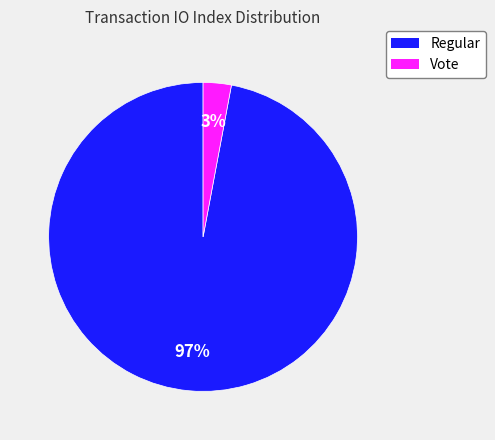

How many slices are in this pie chart?

2